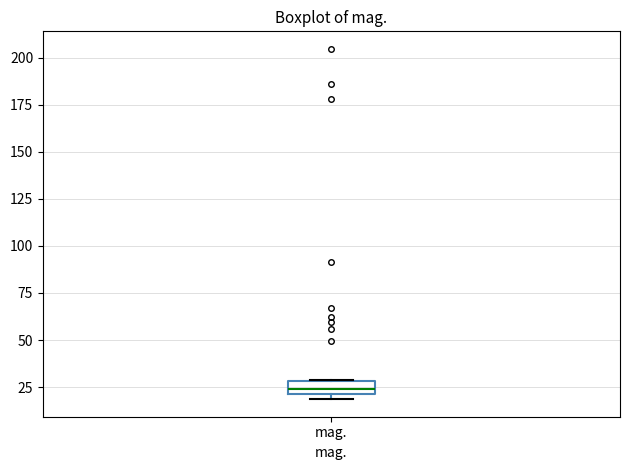

Where is the upper edge of the box for mag. on the y-axis? The values are not printed on the chart, so give them approximately, as read against the axis.

30